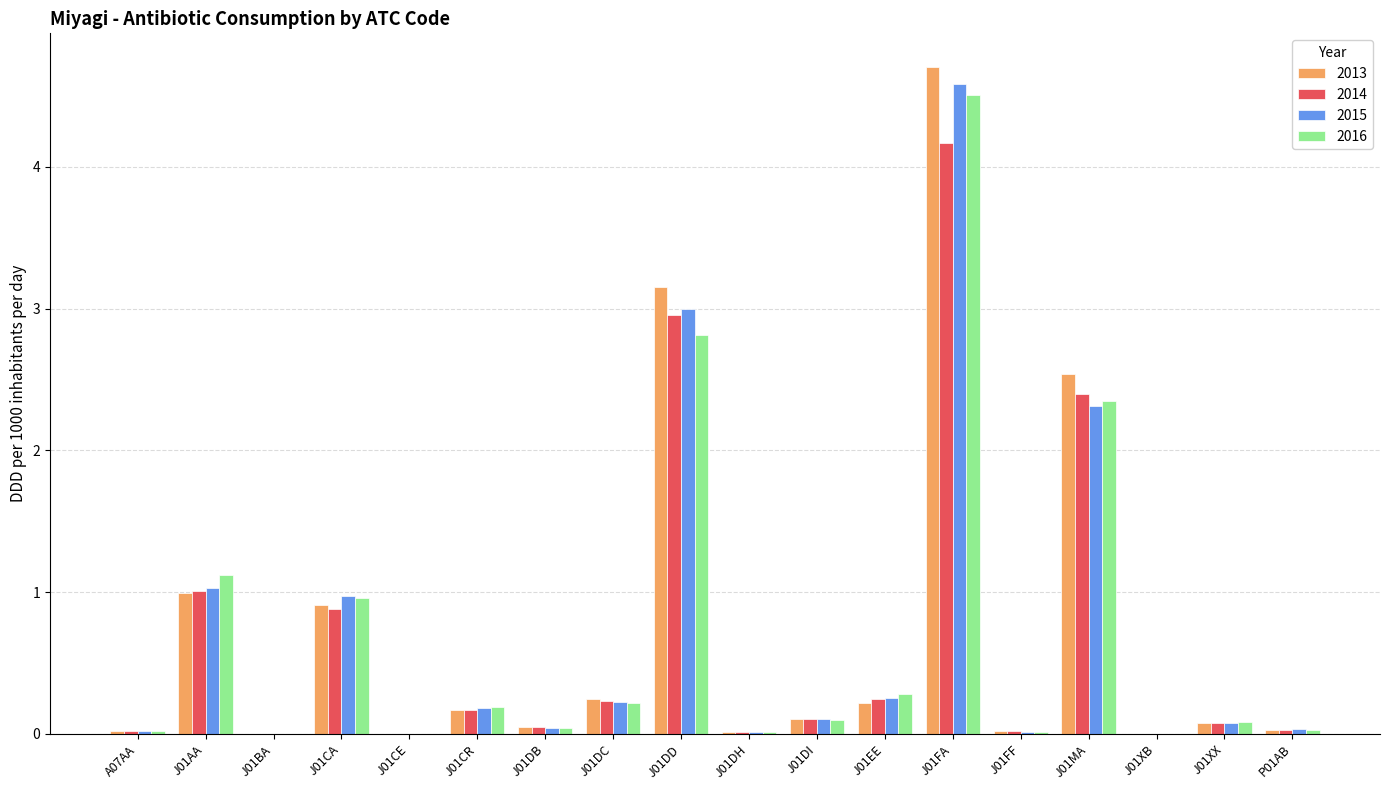

Where is 2016 nearest to the value 2?

J01MA